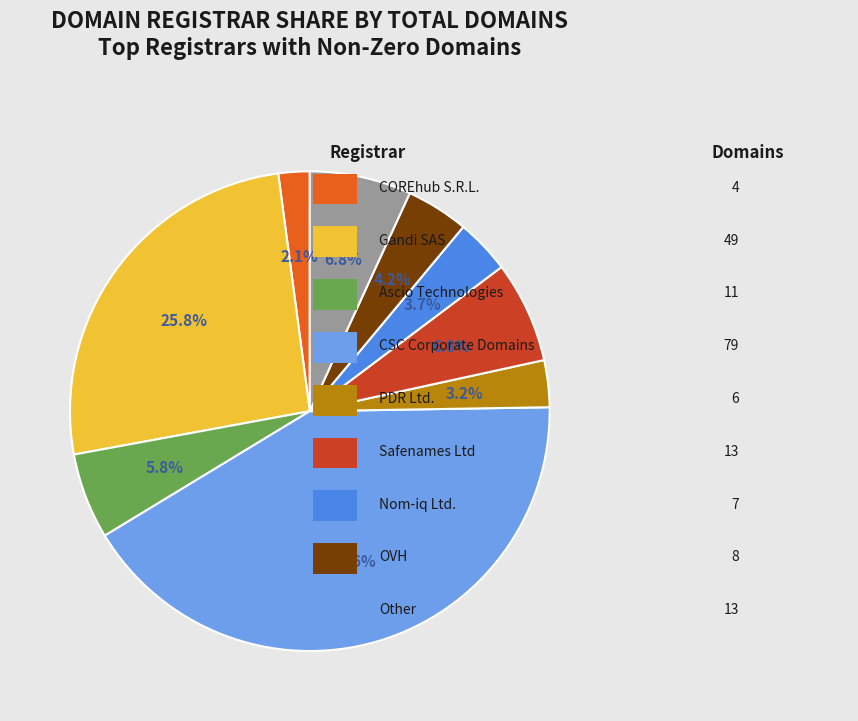

Is there any slice that represents more than half of the pie?

No